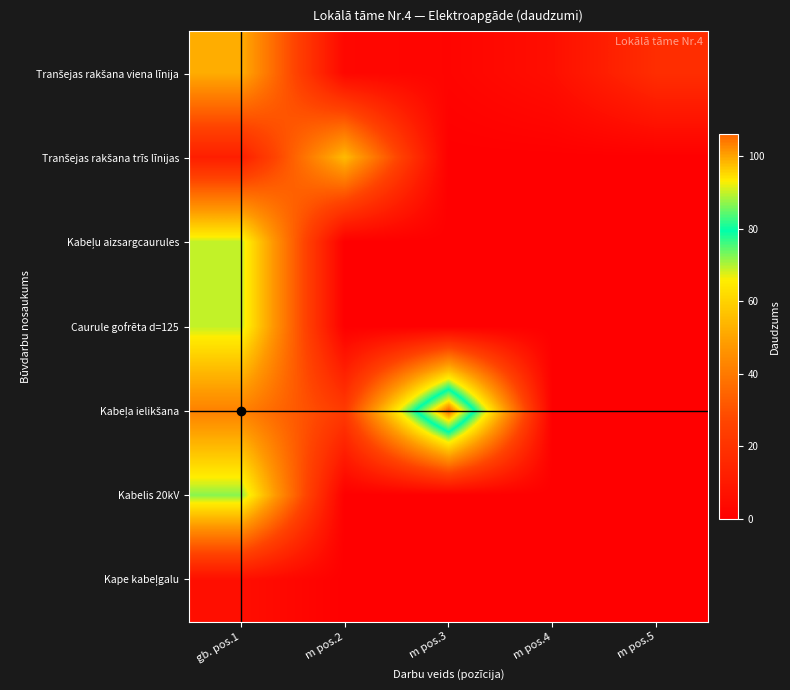

What is the spread (max minus min) of values at m pos.2?

55